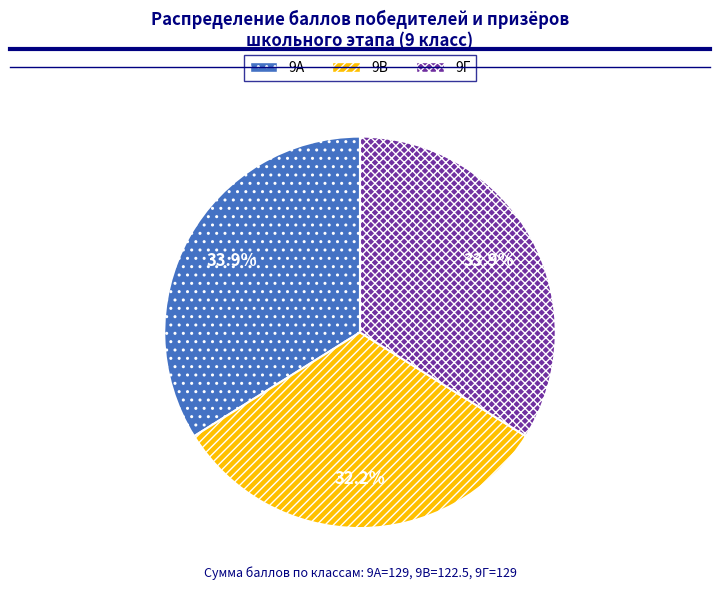

What is the smallest slice in the pie chart?

9В